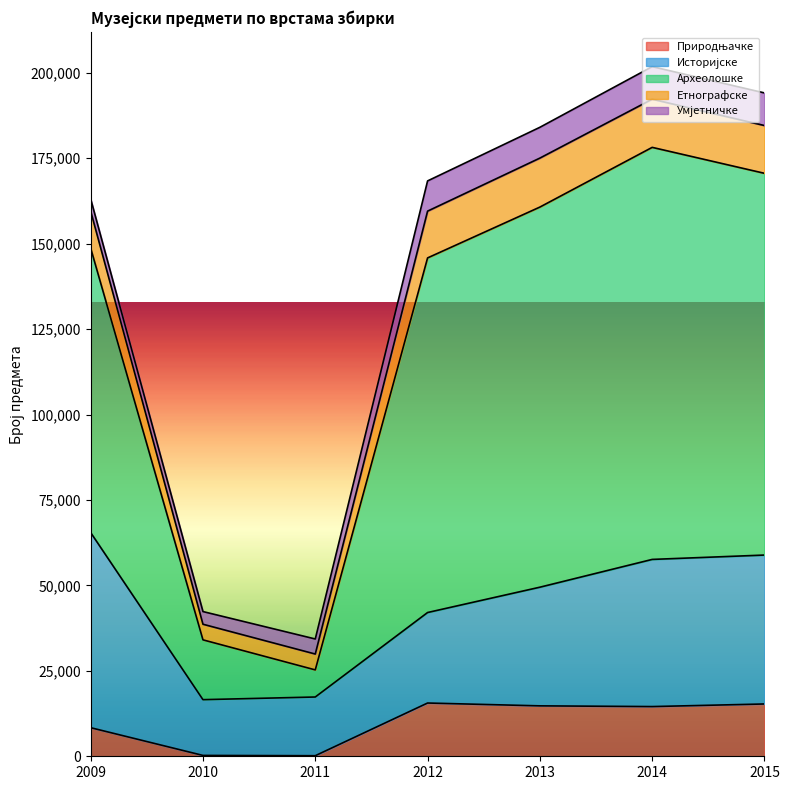

Where is the first local minimum for Природњачке?

2011